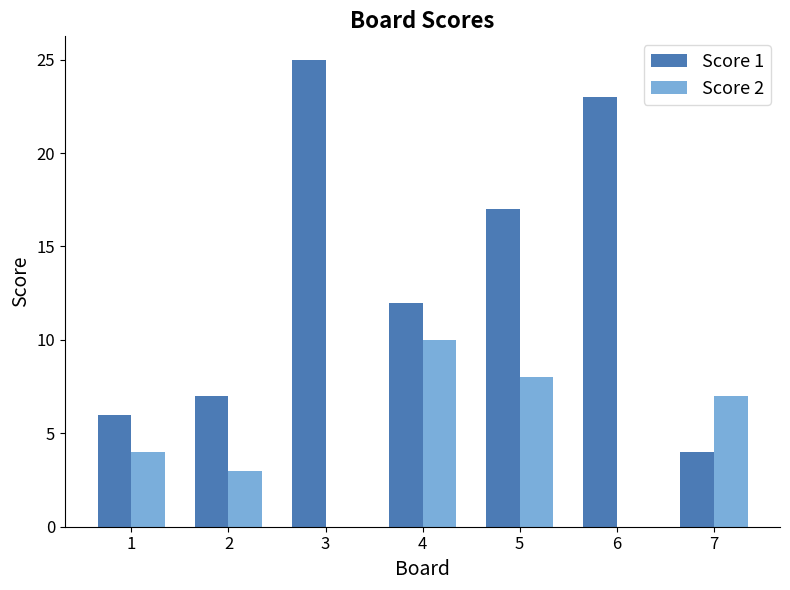

What is the greatest value displayed?

25